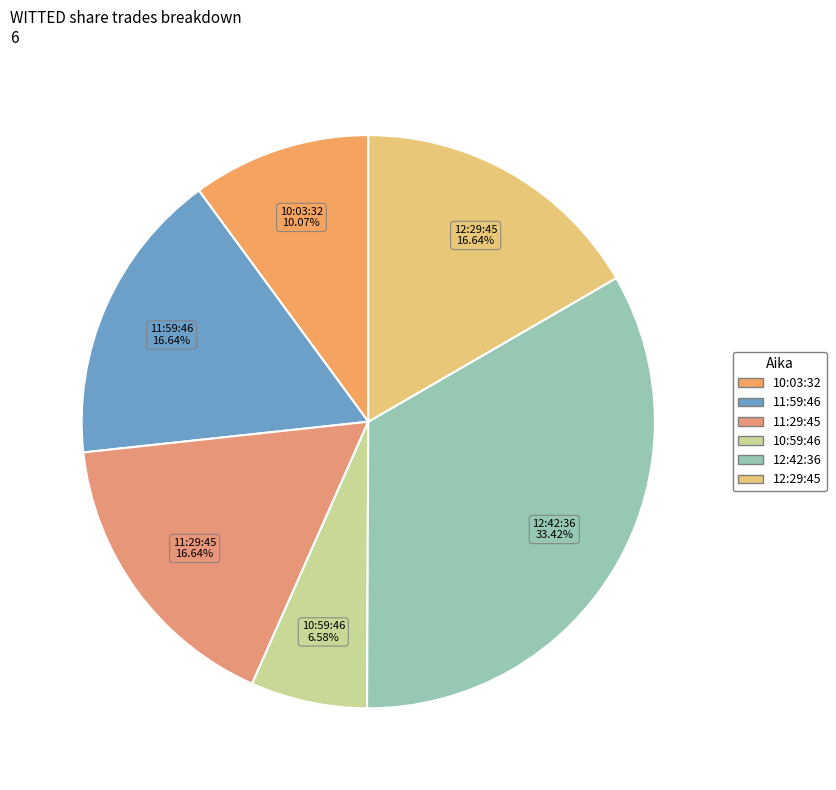

True or false: 11:59:46 accounts for 25% of the total.

False